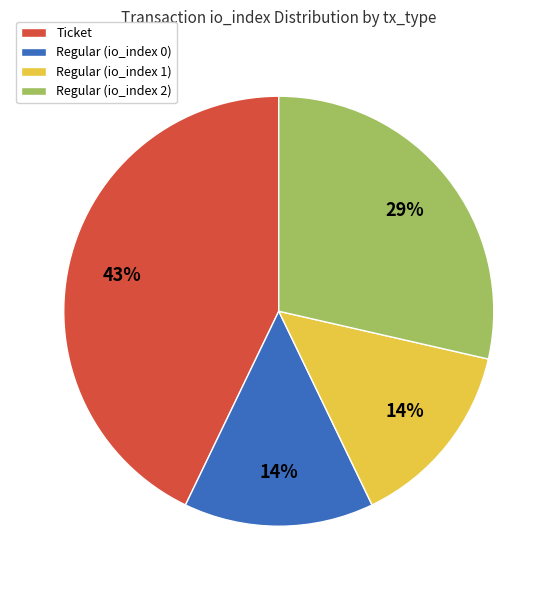

To the nearest percent, what is the average slice percentage?

25%